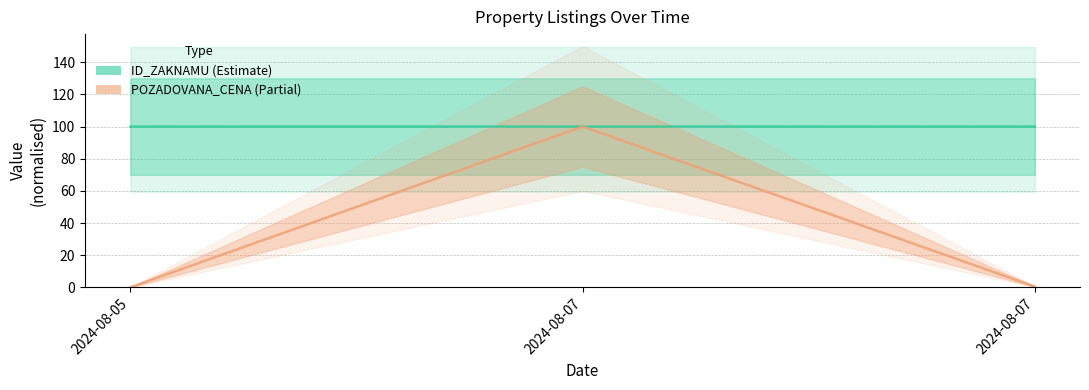

Which series has the largest range (max minus min)?

POZADOVANA_CENA